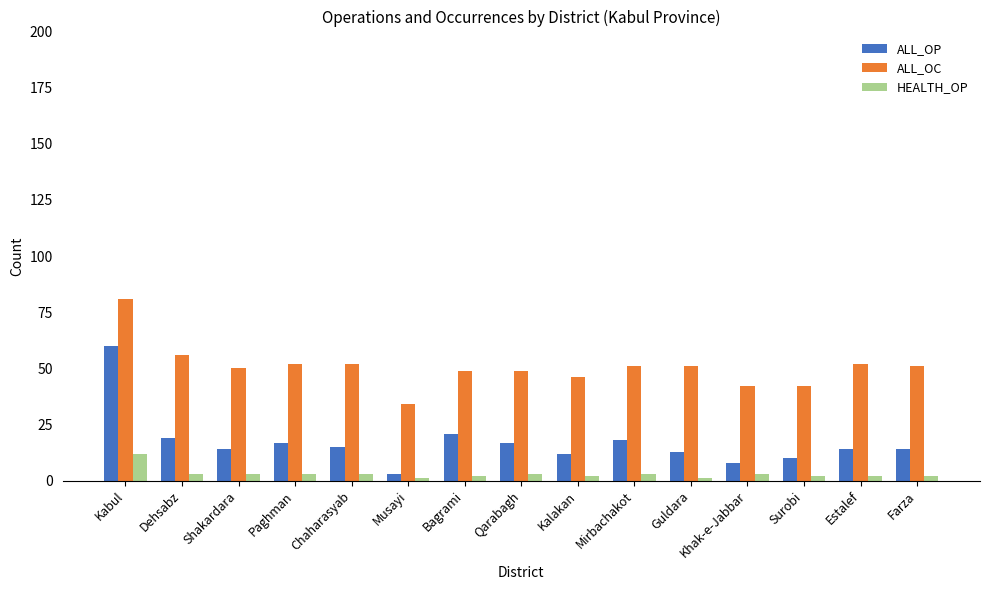

Which series has the widest spread of values?

ALL_OP